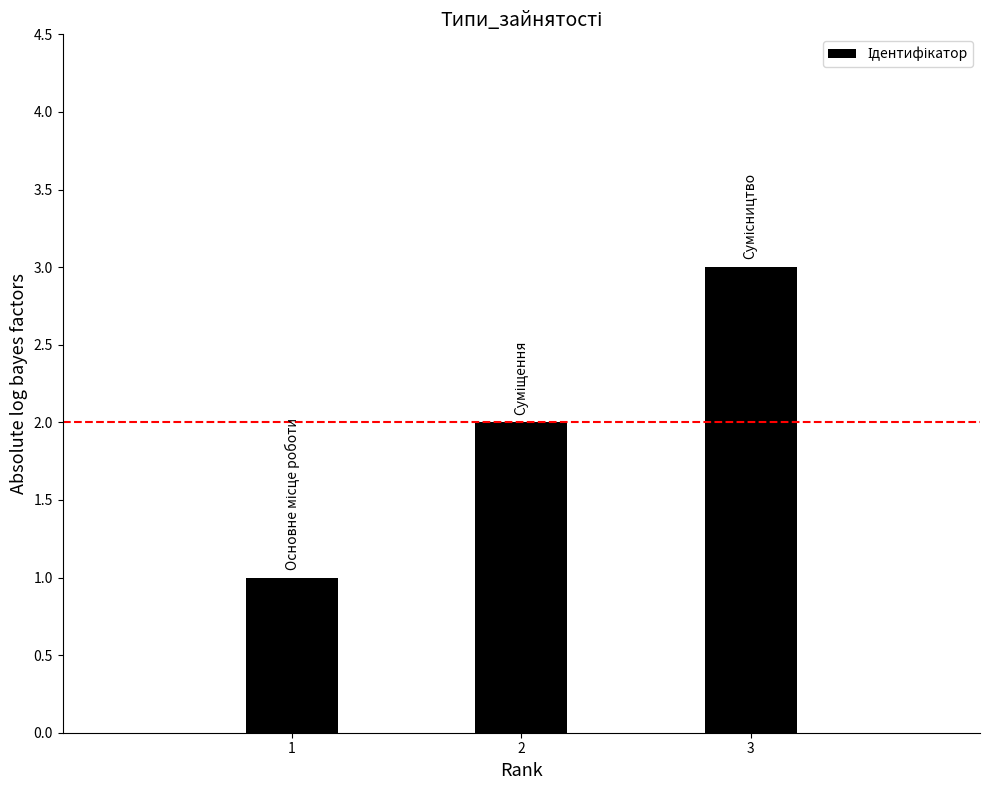

Does the chart contain stacked bars?

No